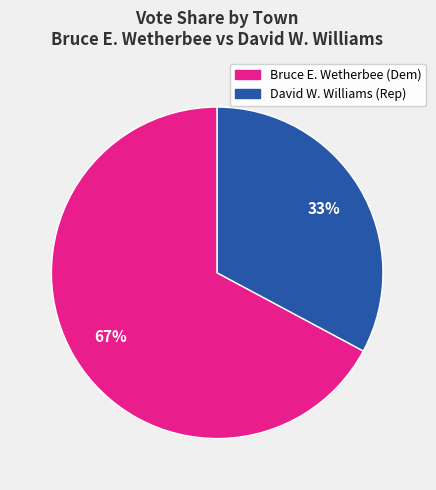

Does any single category account for the majority?

Yes